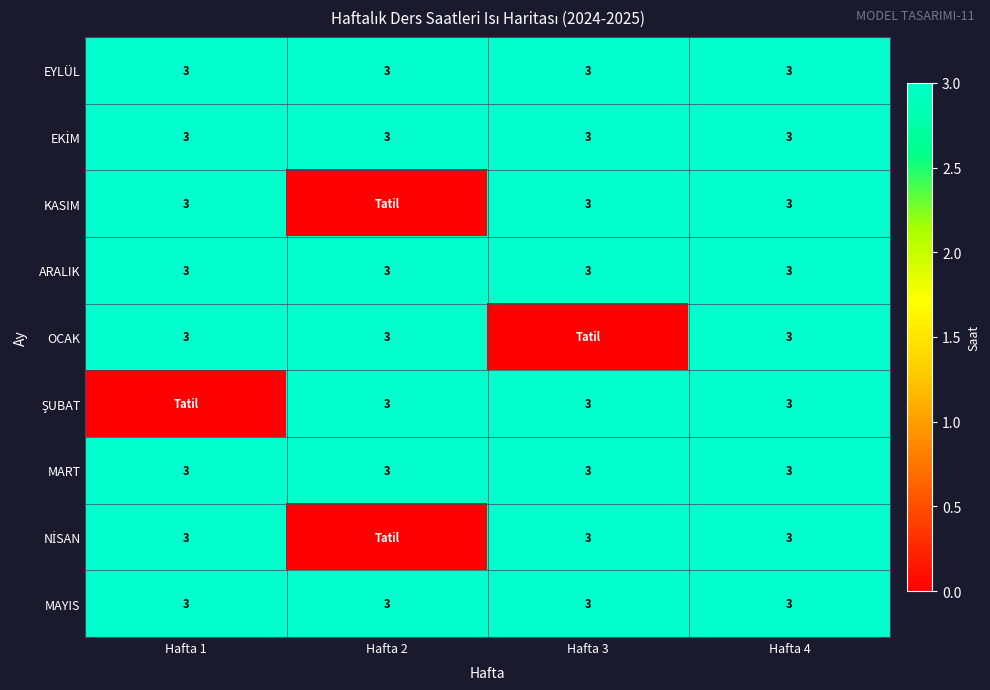

What is the average value of the ARALIK series?

3